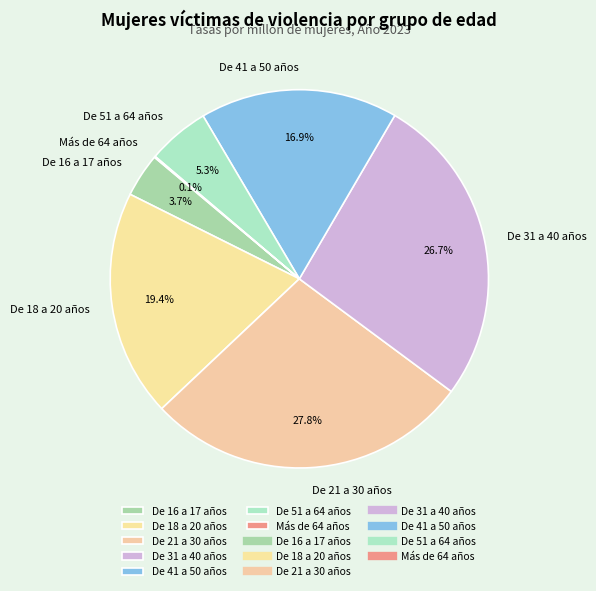

Which slice is the largest?

De 21 a 30 años